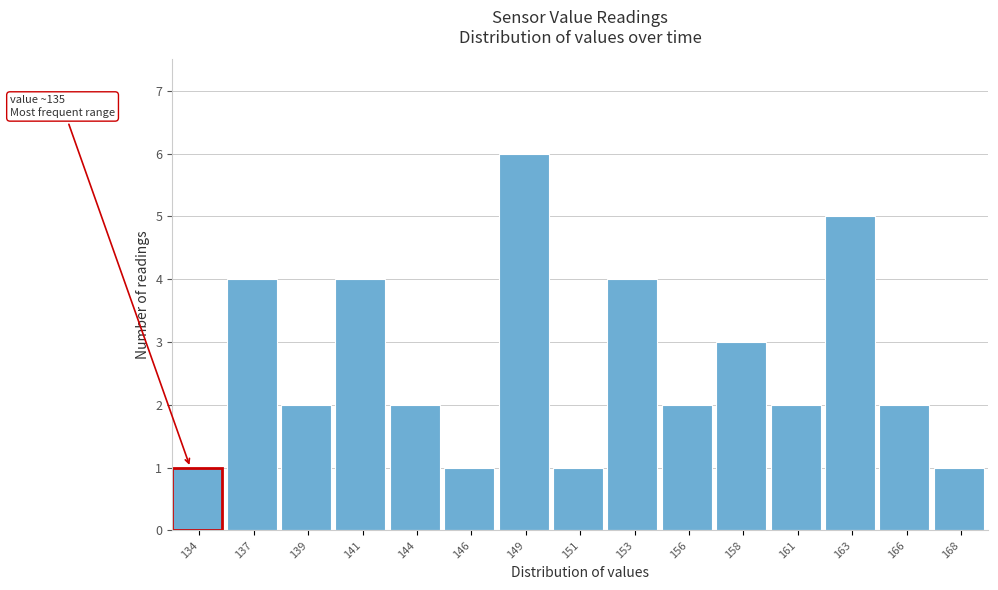

Reading right to left, extract all data points from this chart.

1	2	5	2	3	2	4	1	6	1	2	4	2	4	1